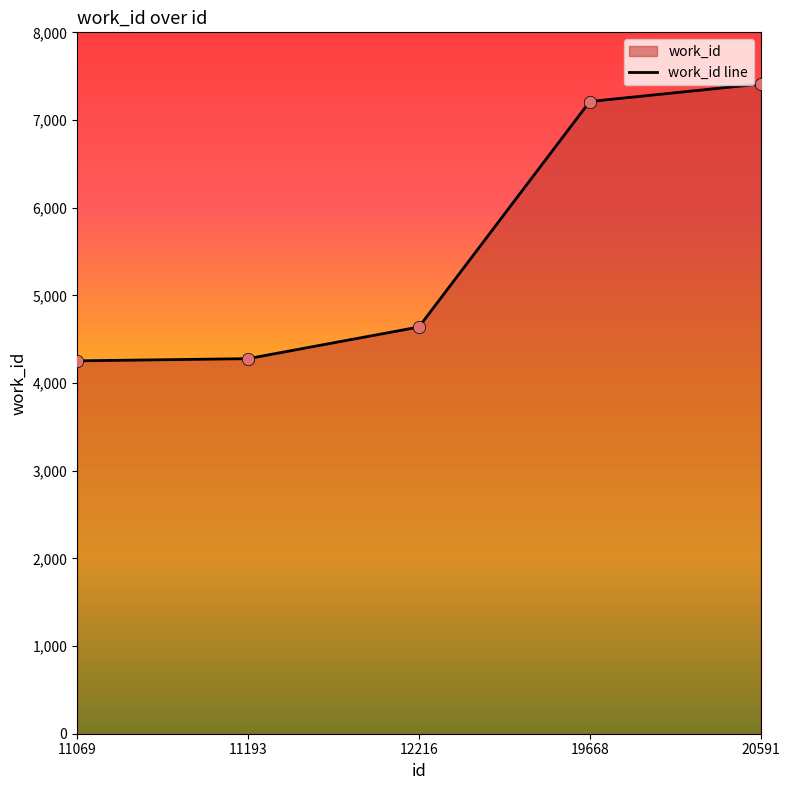

Which has a higher value, 11193 or 11069?

11193